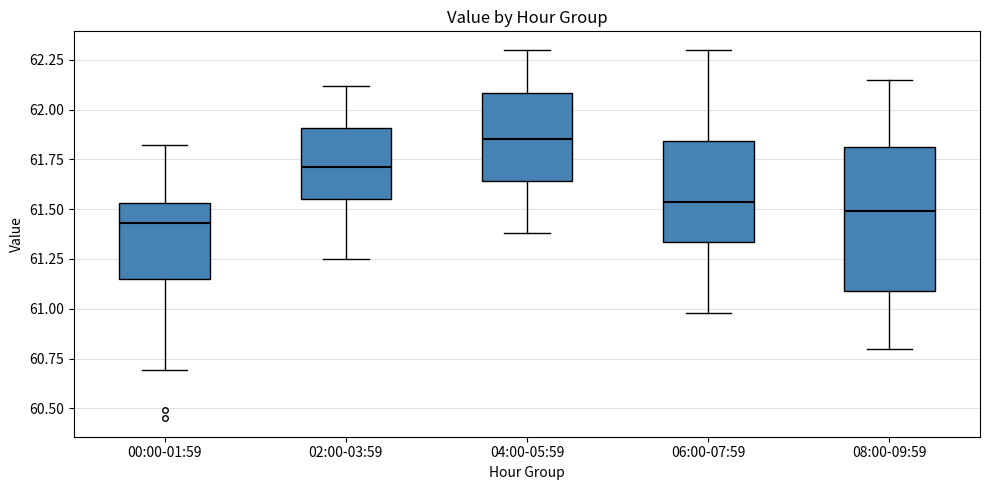

Which box has the highest median line?

04:00-05:59